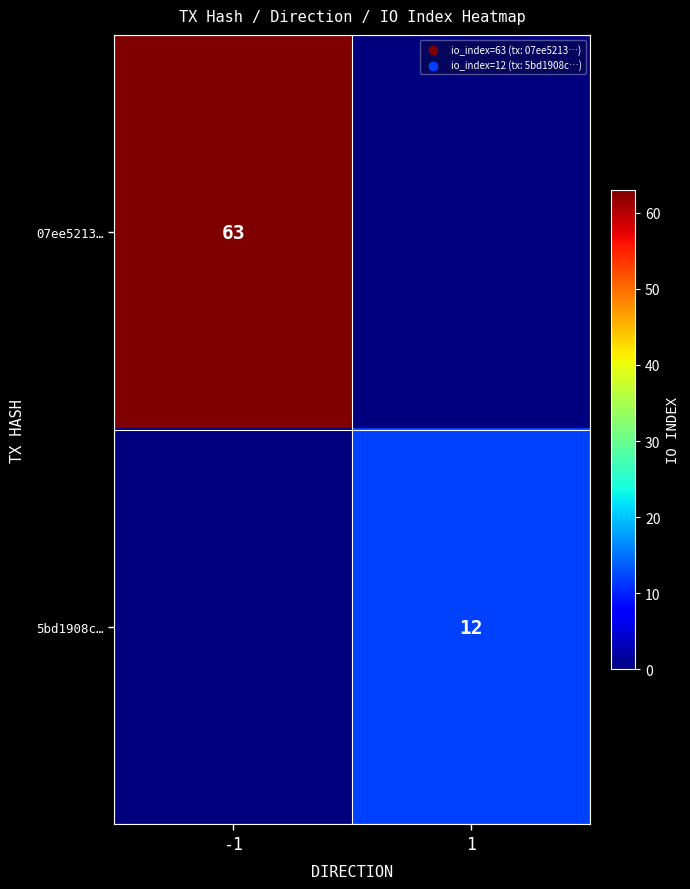

True or false: 07ee5213… has a value of 22 at -1.

False